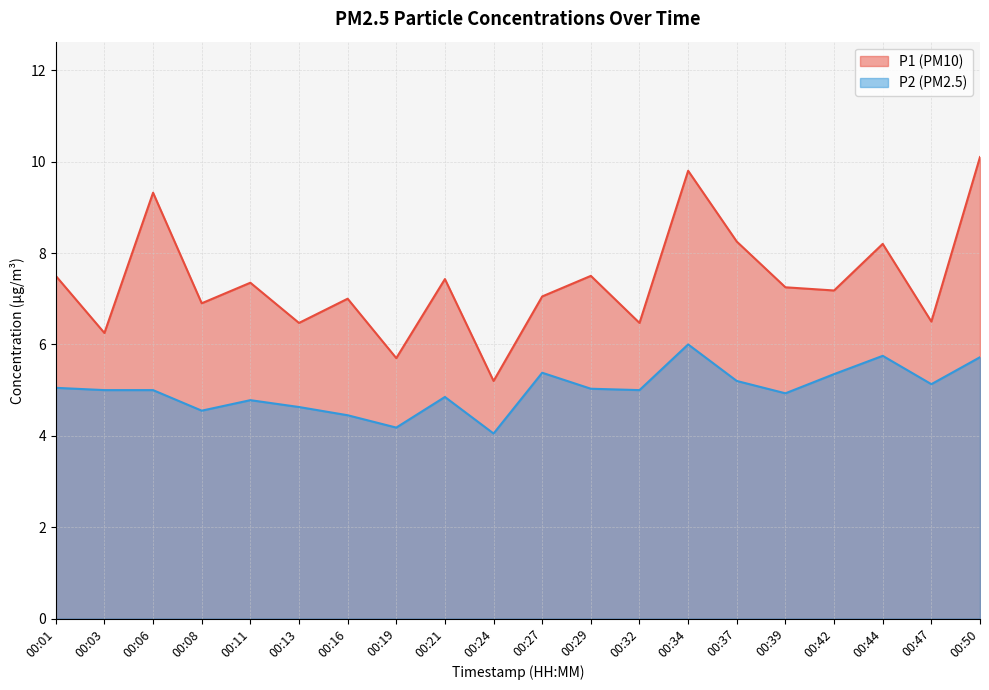

List the series in order of their peak value, highest first.

P1 (PM10), P2 (PM2.5)